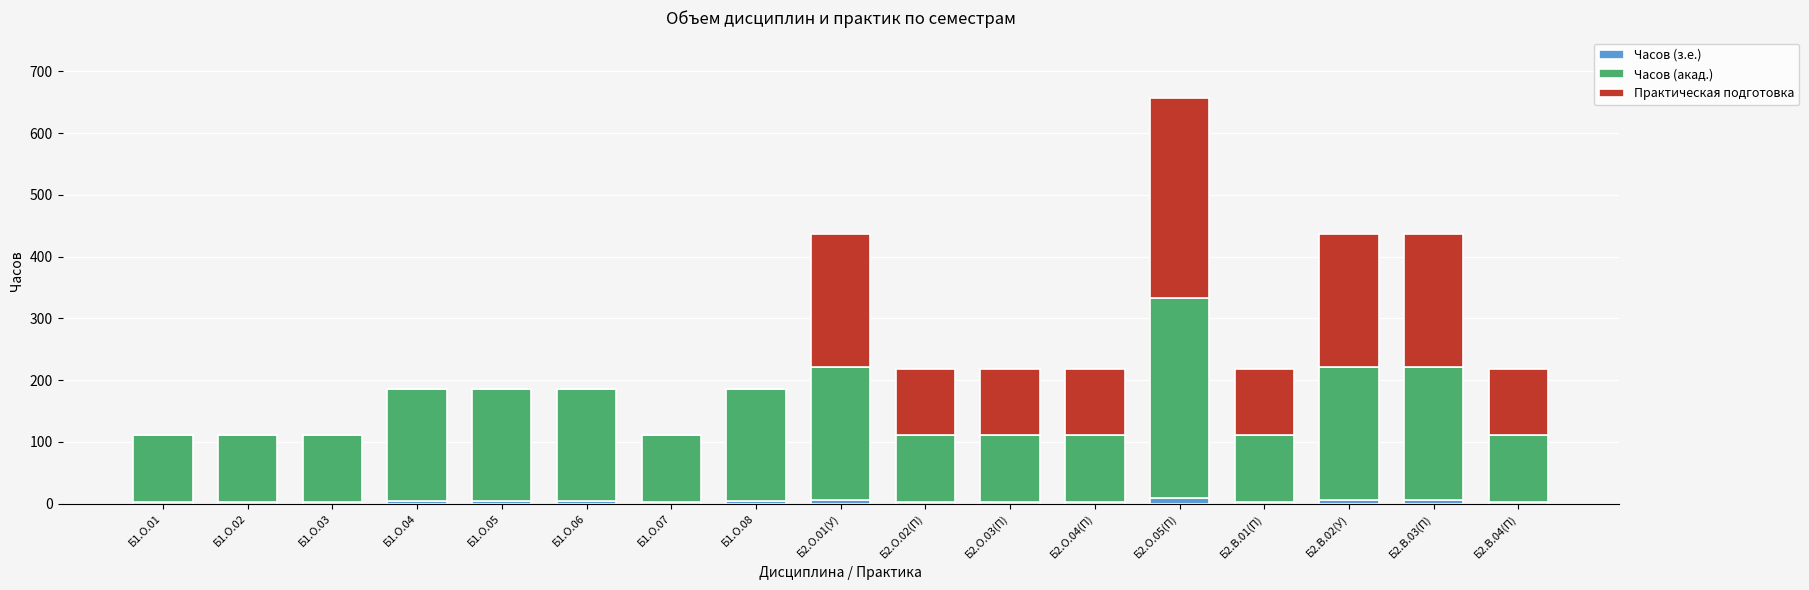

Are the bars horizontal?

No